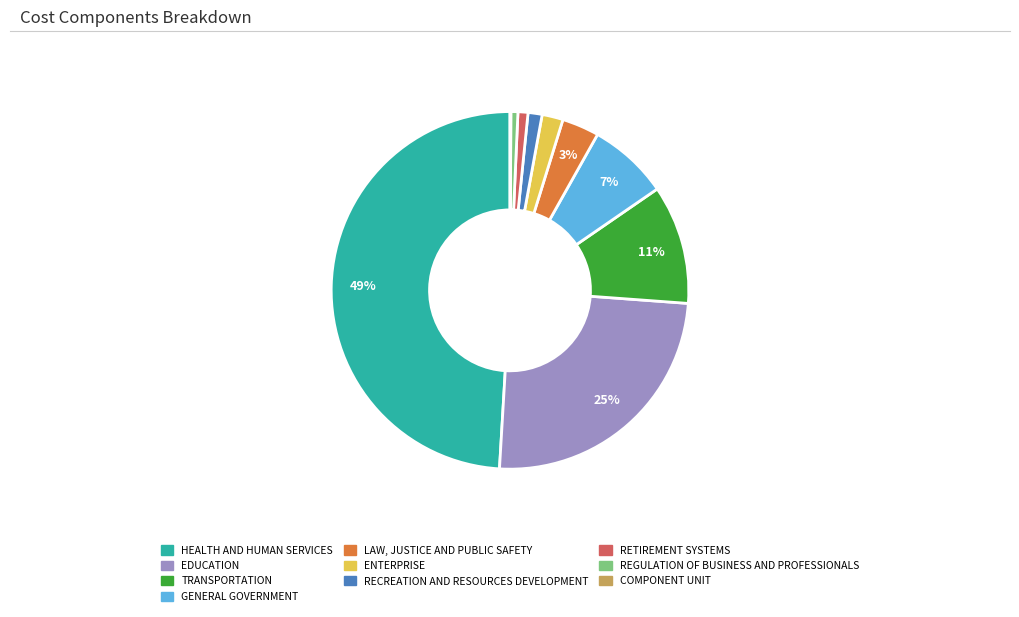

What is the ratio of the value at LAW, JUSTICE AND PUBLIC SAFETY to the value at TRANSPORTATION?

0.3